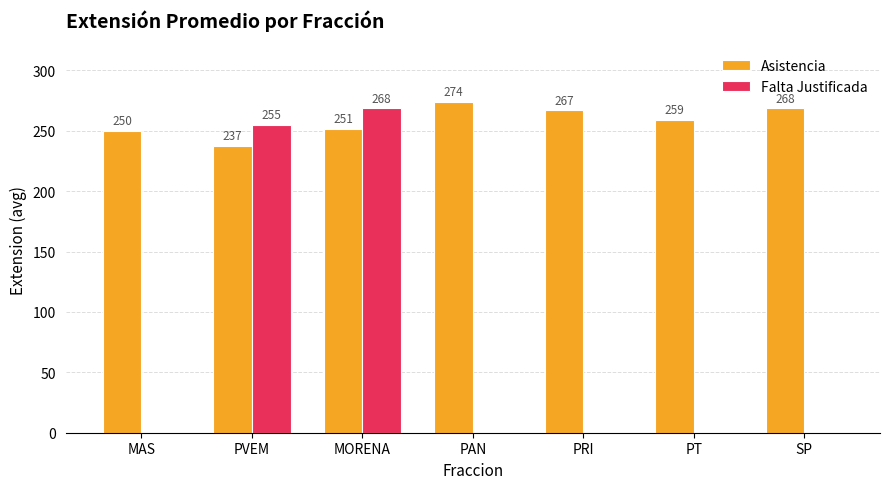

How many groups of bars are there?

7